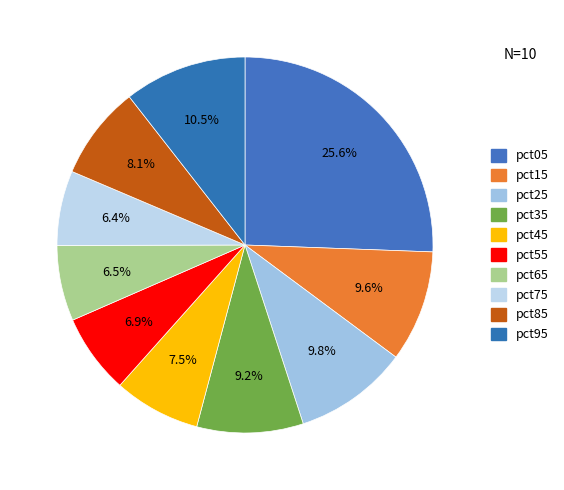

Rank the categories by value from highest to lowest.

pct05, pct95, pct25, pct15, pct35, pct85, pct45, pct55, pct65, pct75